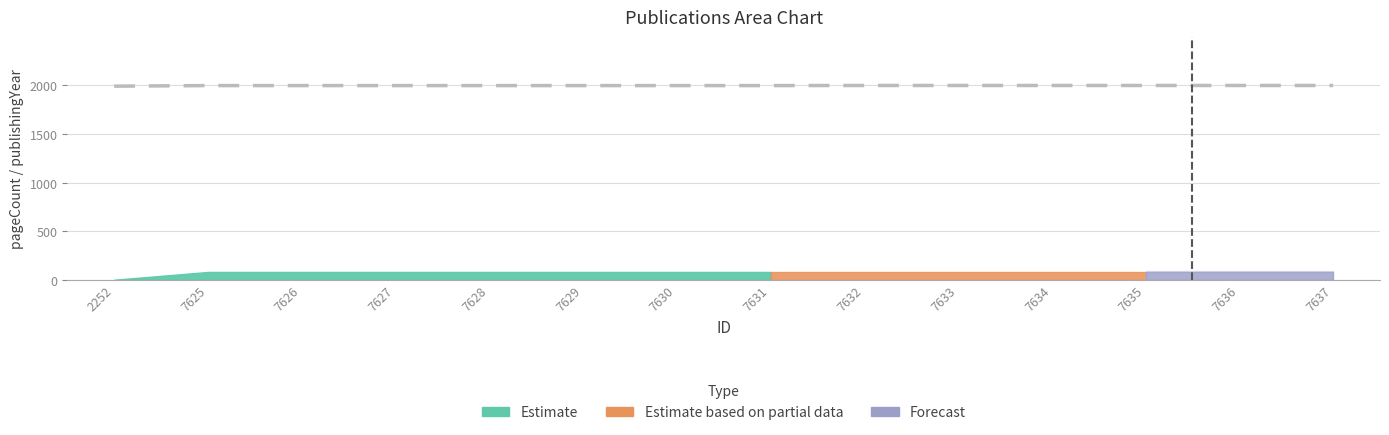

Reading left to right, what are all the values shown in this chart?

2252=1992	7625=1998	7626=1998	7627=1998	7628=1998	7629=1998	7630=1998	7631=1998	7632=1999	7633=1999	7634=1999	7635=1999	7636=1999	7637=1999